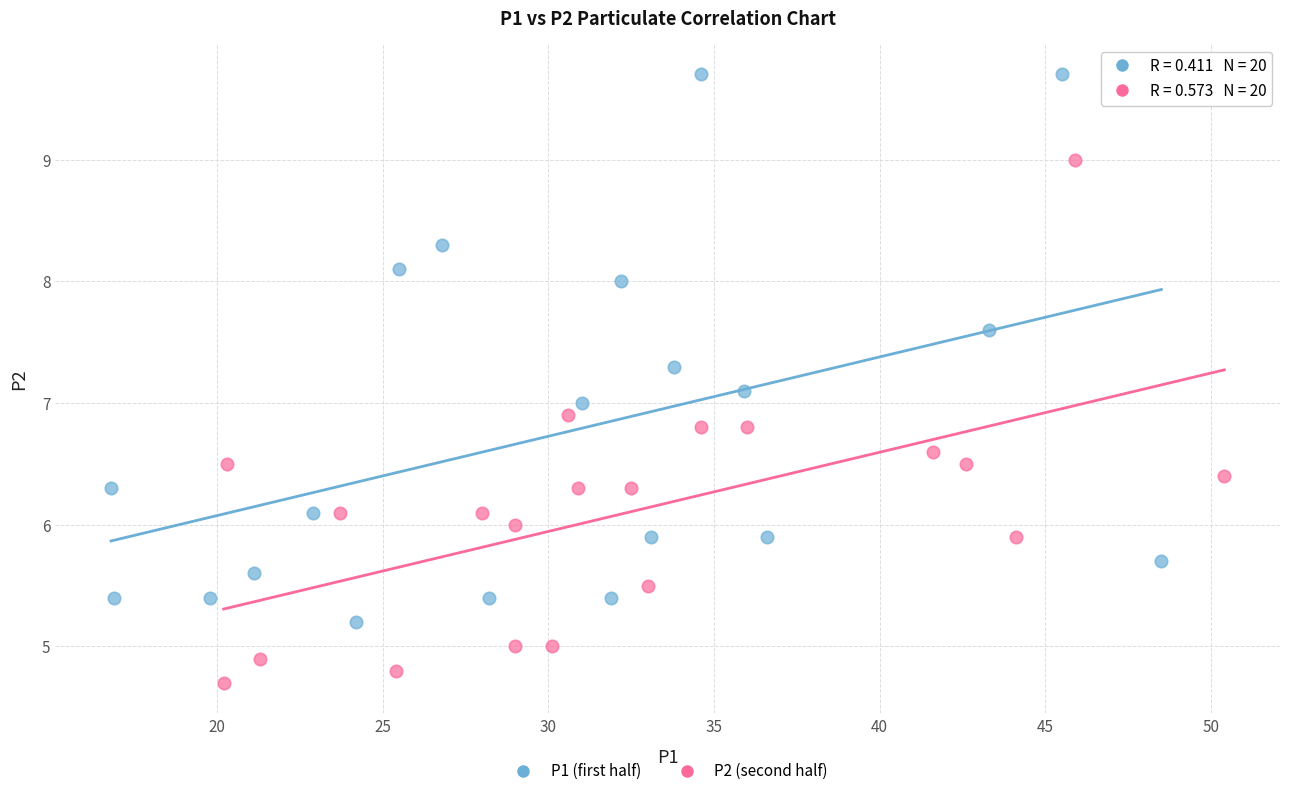

Which series reaches the maximum Y coordinate?

P1 (first half)